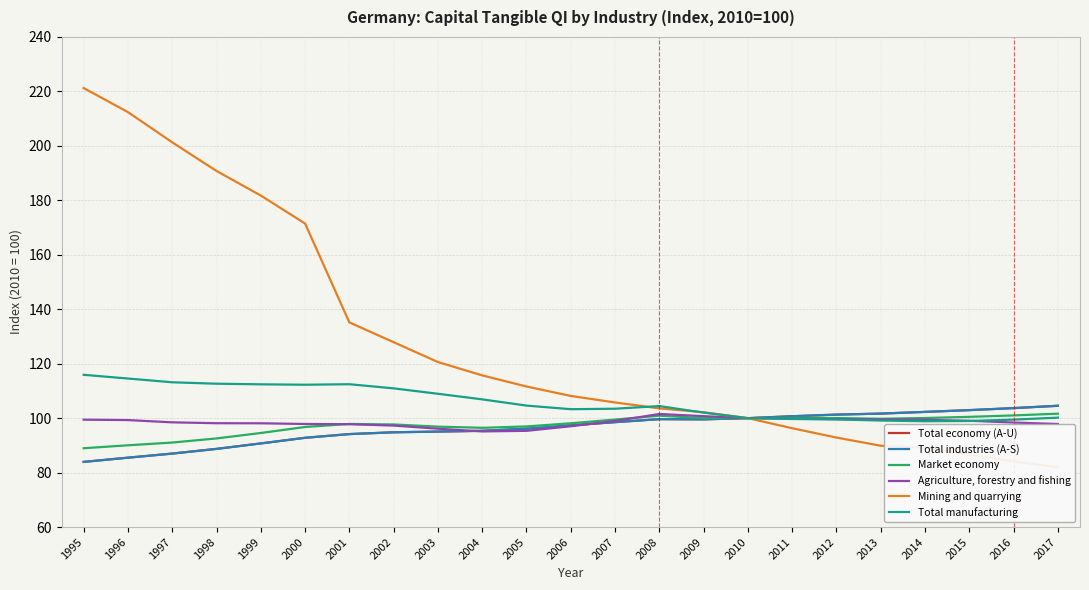

Where is Total manufacturing nearest to the value 107?

2004